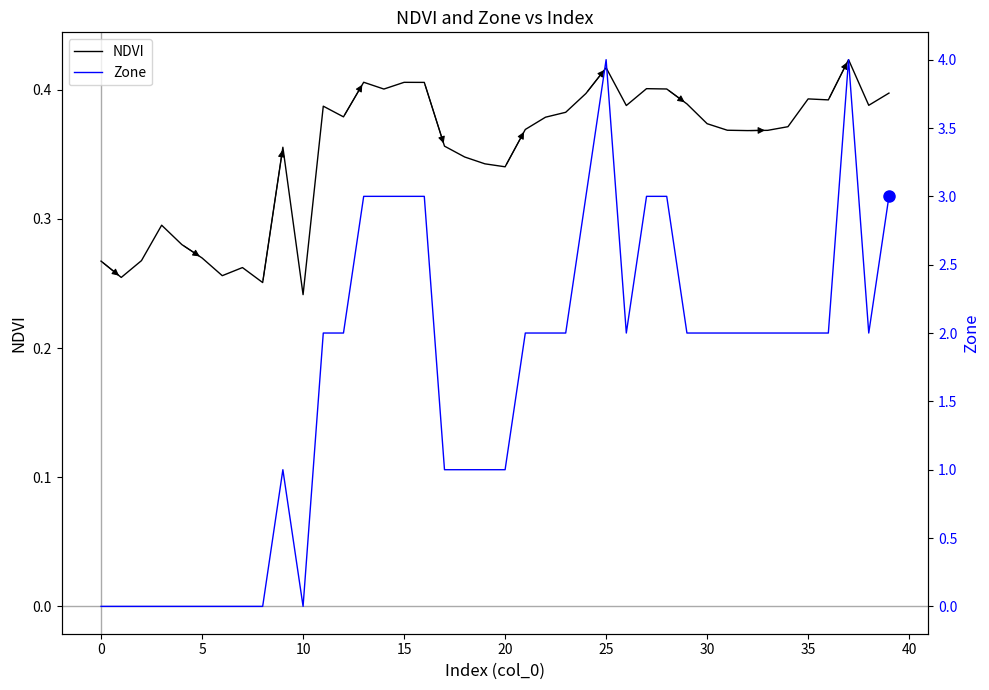

Reading left to right, extract all data points from this chart.

NDVI: 0.3	0.3	0.3	0.3	0.3	0.3	0.3	0.3	0.3	0.4	0.2	0.4	0.4	0.4	0.4	0.4	0.4	0.4	0.3	0.3	0.3	0.4	0.4	0.4	0.4	0.4	0.4	0.4	0.4	0.4	0.4	0.4	0.4	0.4	0.4	0.4	0.4	0.4	0.4	0.4
Zone: 0.0	0.0	0.0	0.0	0.0	0.0	0.0	0.0	0.0	1.0	0.0	2.0	2.0	3.0	3.0	3.0	3.0	1.0	1.0	1.0	1.0	2.0	2.0	2.0	3.0	4.0	2.0	3.0	3.0	2.0	2.0	2.0	2.0	2.0	2.0	2.0	2.0	4.0	2.0	3.0